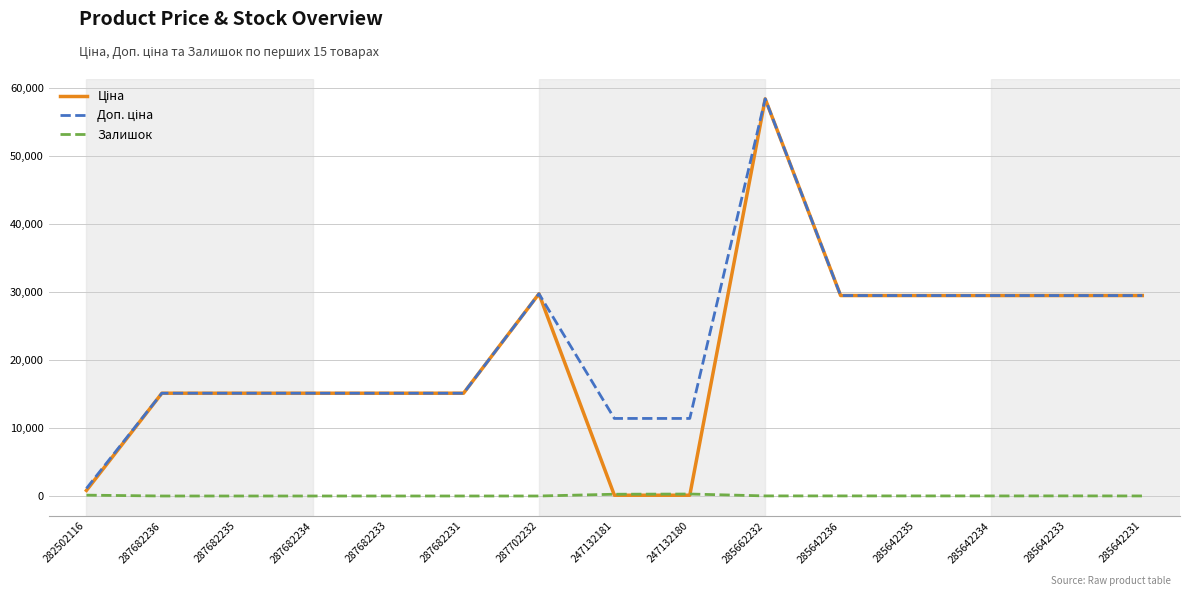

What is the total value across all series at 287682231?

30240.0